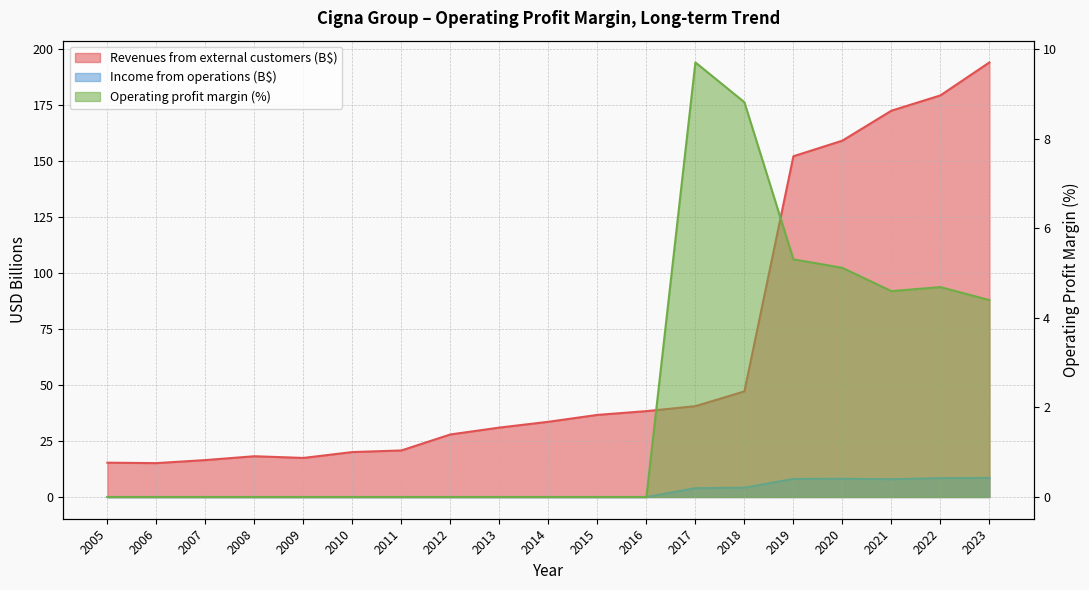

True or false: Operating profit margin and Revenues from external customers intersect in this chart.

False